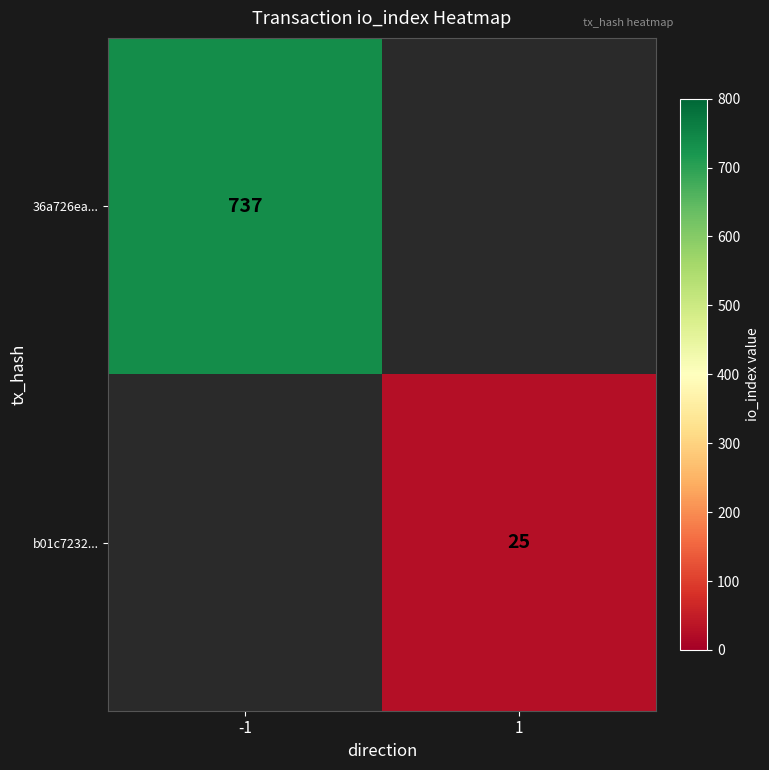

Is it true that b01c7232... equals 10 at 1?

False